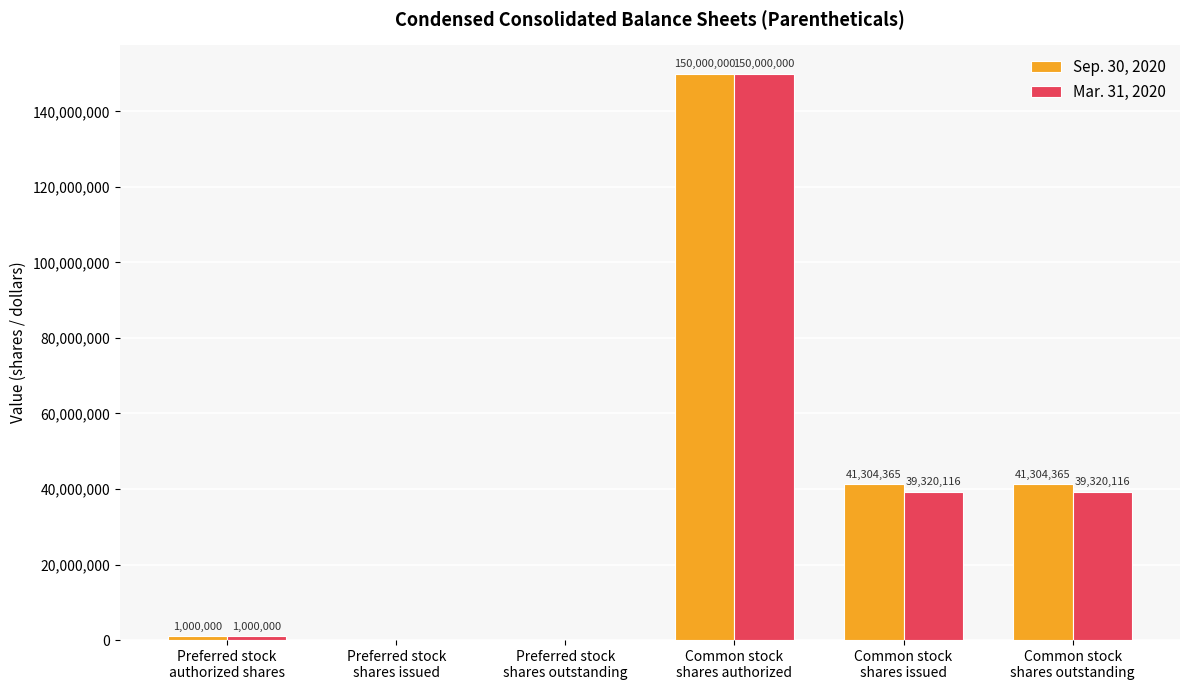

Reading left to right, what are all the values shown in this chart?

Sep. 30, 2020: Preferred stock
authorized shares=1000000	Preferred stock
shares issued=0	Preferred stock
shares outstanding=0	Common stock
shares authorized=150000000	Common stock
shares issued=41304365	Common stock
shares outstanding=41304365
Mar. 31, 2020: Preferred stock
authorized shares=1000000	Preferred stock
shares issued=0	Preferred stock
shares outstanding=0	Common stock
shares authorized=150000000	Common stock
shares issued=39320116	Common stock
shares outstanding=39320116